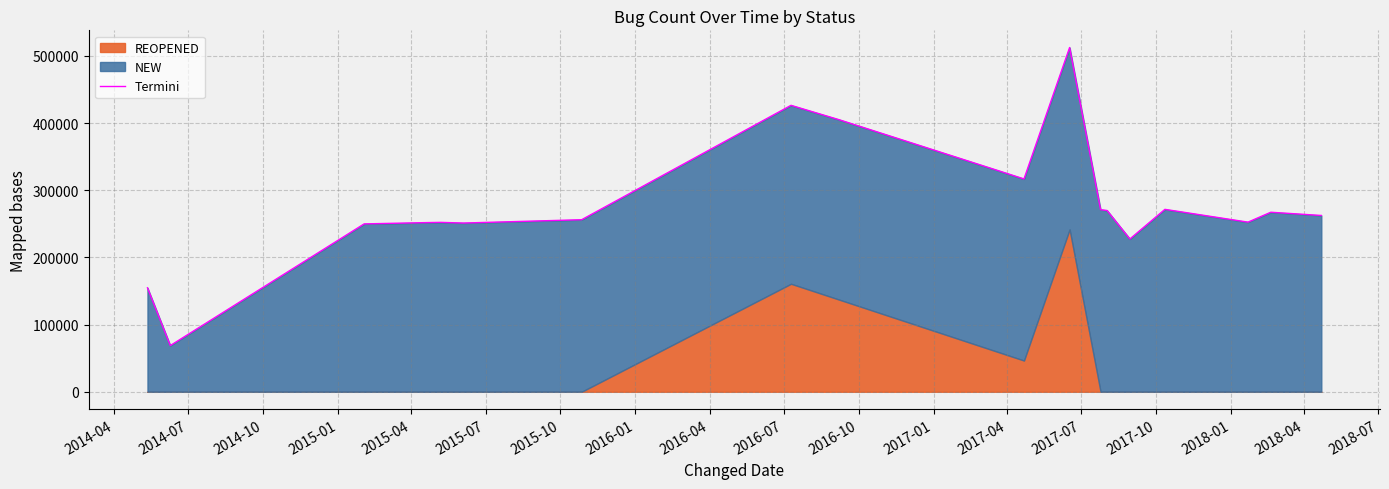

Where is the first local maximum?

2015-04